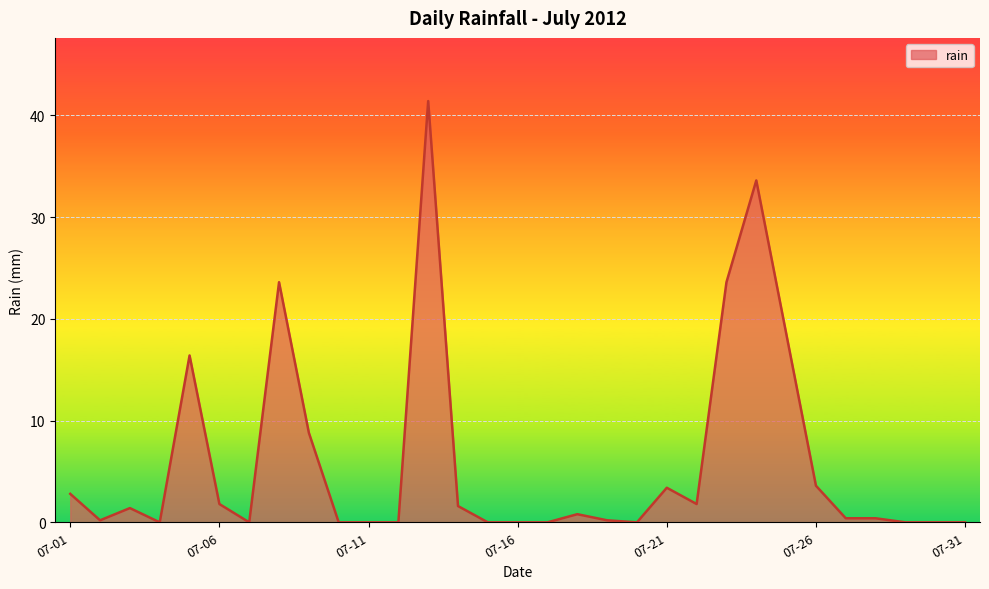

What is the greatest value displayed?

41.4